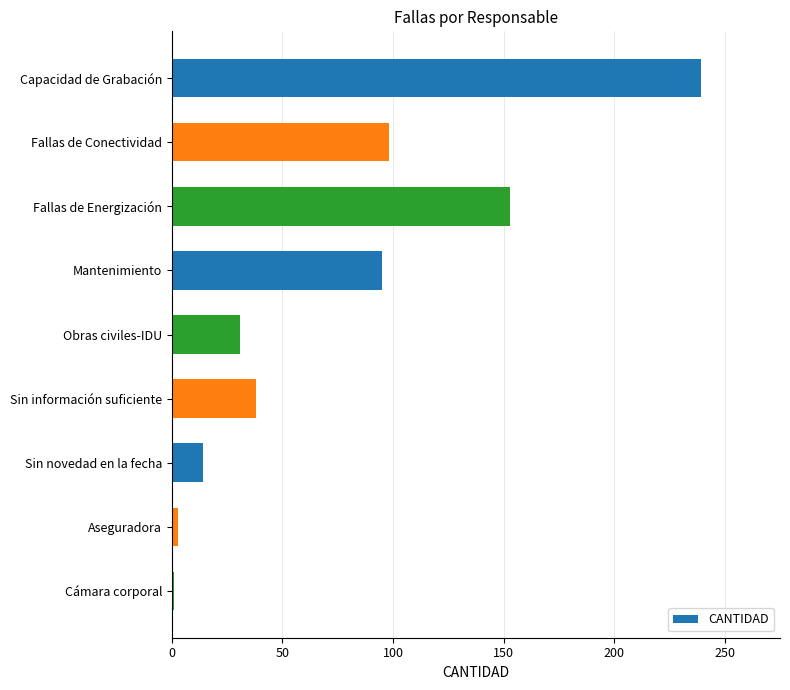

Reading top to bottom, extract all data points from this chart.

239	98	153	95	31	38	14	3	1